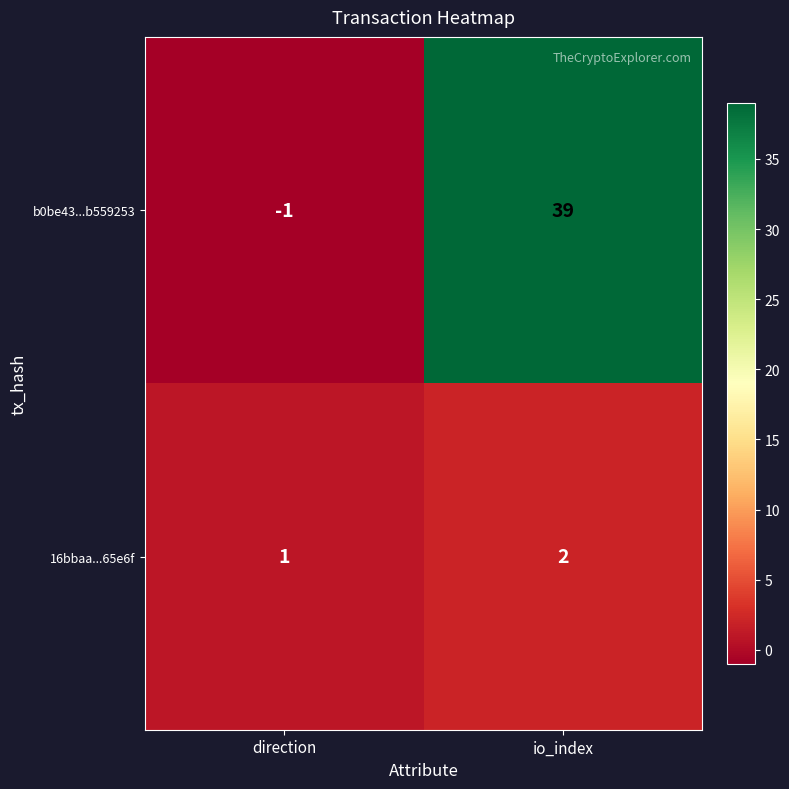

What is the difference between the b0be43...b559253 values at io_index and direction?

40